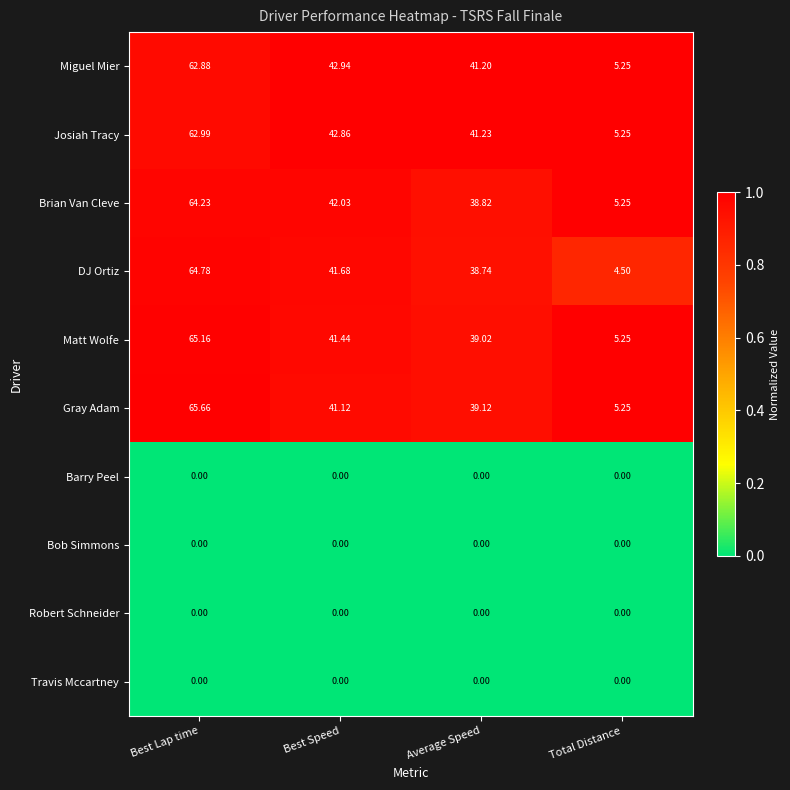

At which category is the sum across all series the highest?

Best Lap time